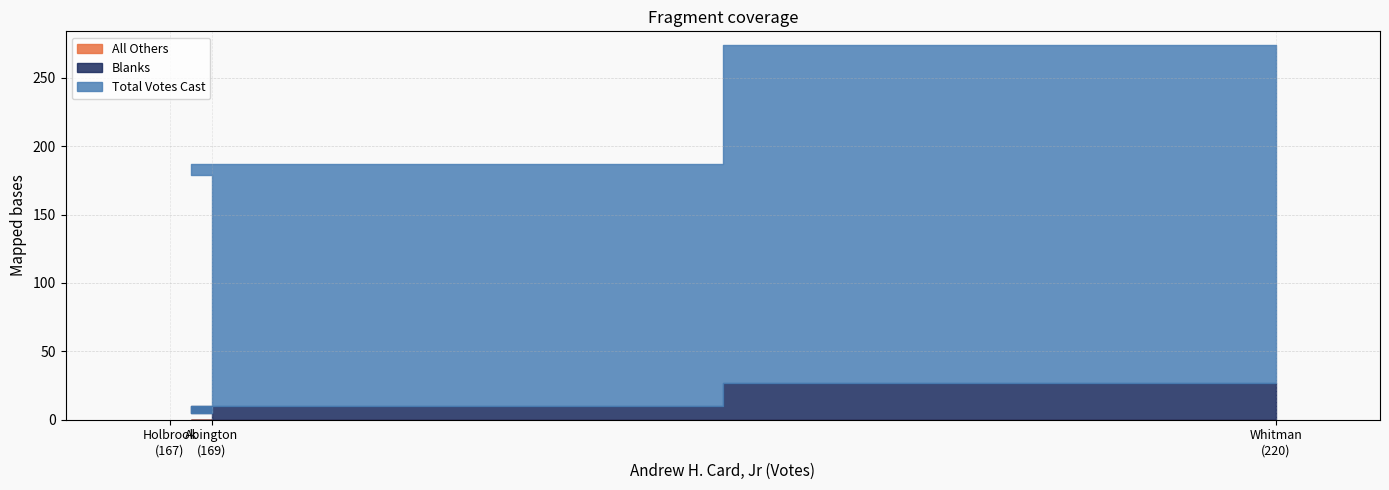

What is the sum of all Blanks values?

42